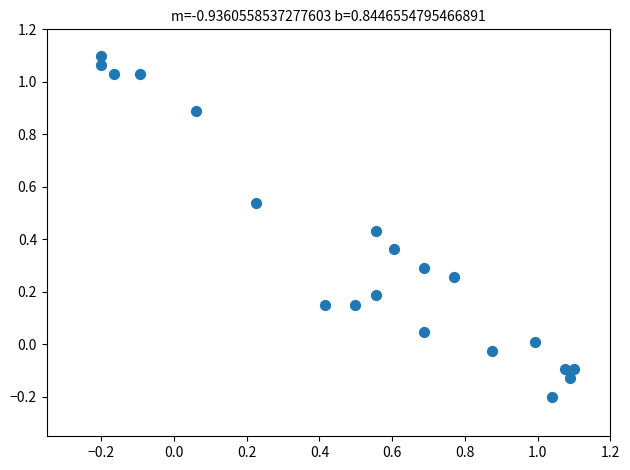

What is the range of X values (max minus min)?

1.3